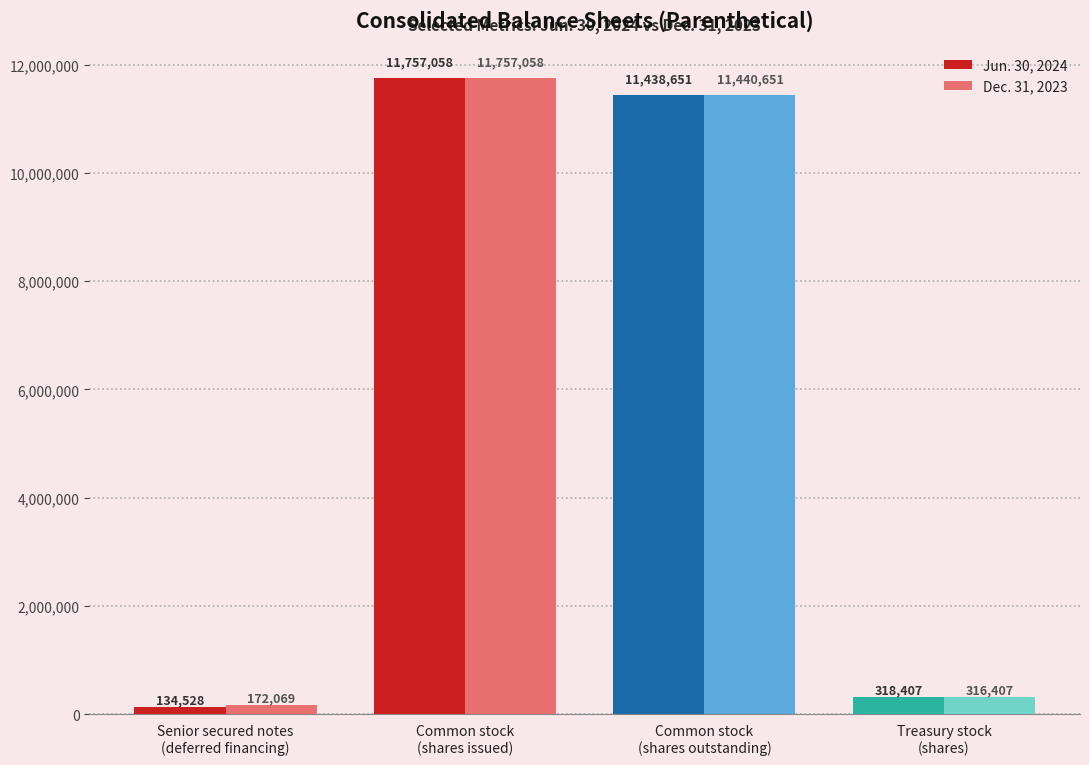

Reading left to right, list all the values displayed in this chart.

Jun. 30, 2024: 134528	11757058	11438651	318407
Dec. 31, 2023: 172069	11757058	11440651	316407